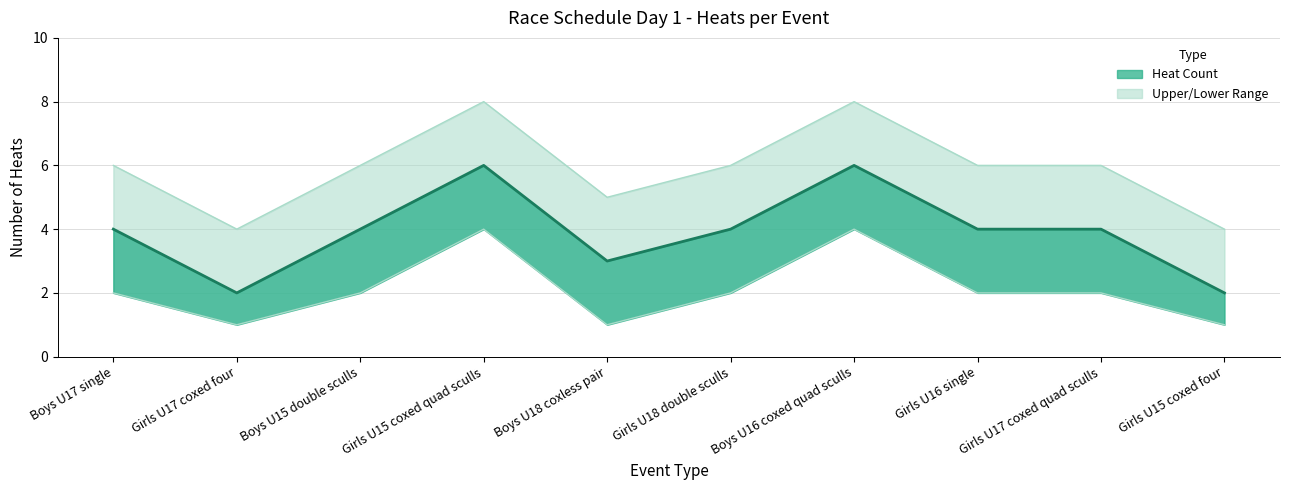

How many lines are shown in the chart?

3